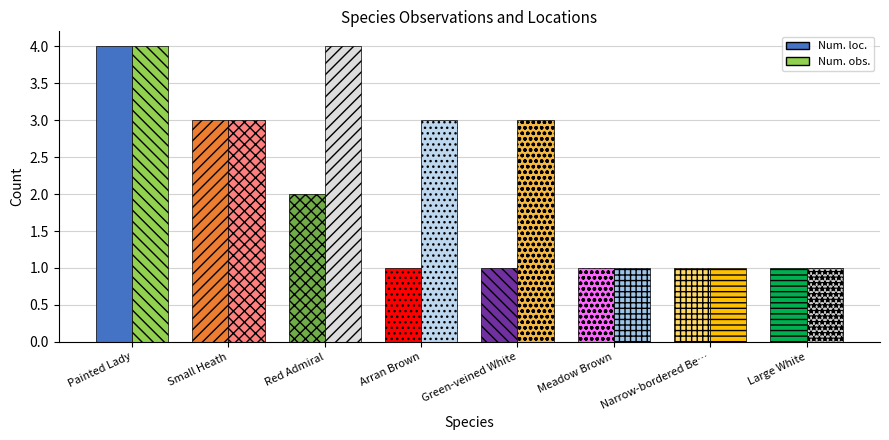

What is the value of the Num. obs. bar at the 12th from the left?

1